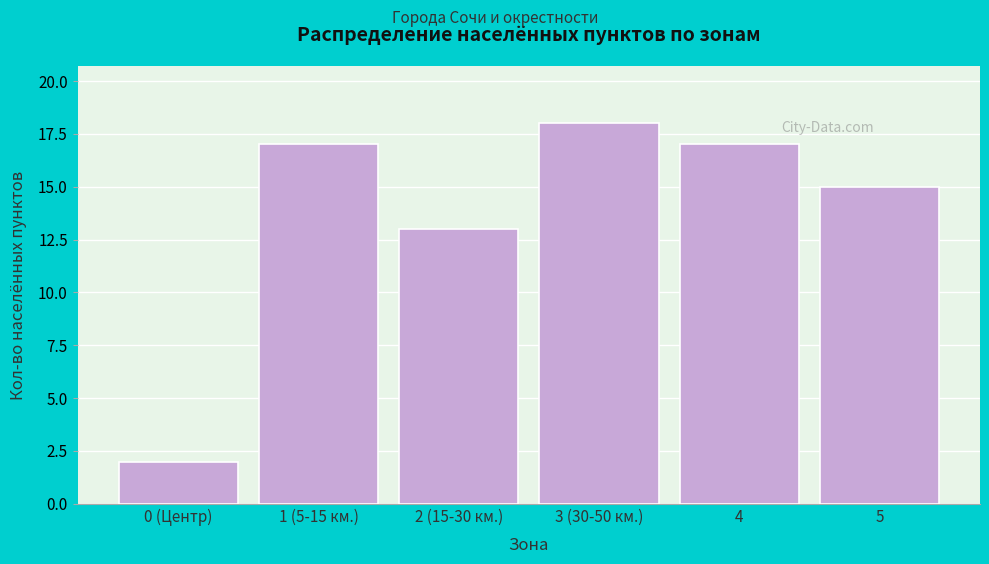

Reading right to left, what are all the values shown in this chart?

15	17	18	13	17	2